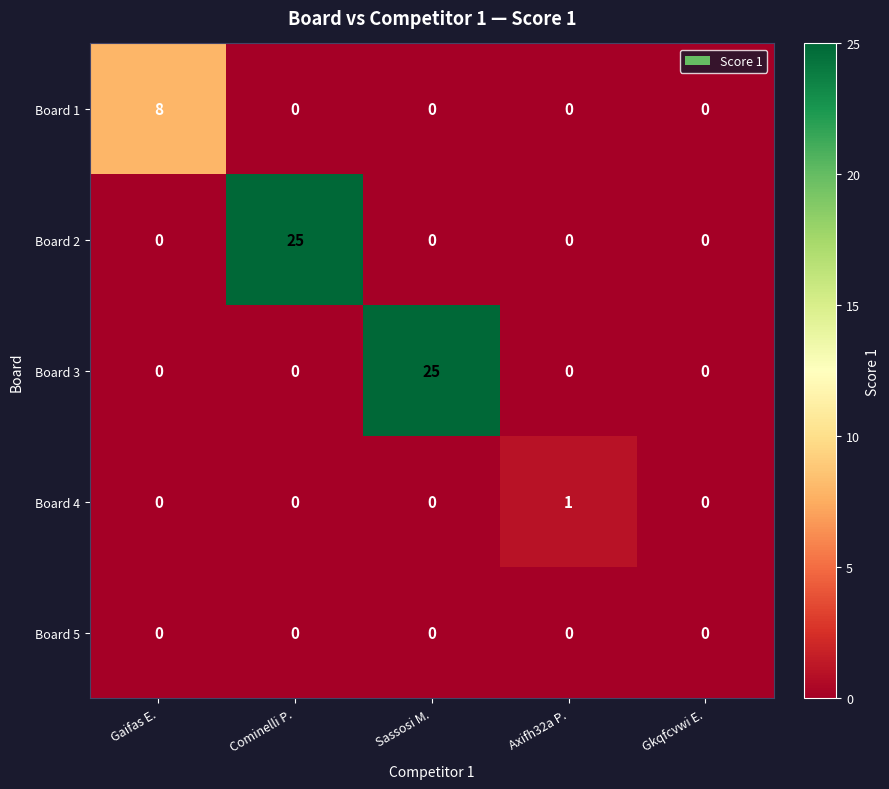

What is the difference between the maximum and minimum values in the Board 2 series?

25